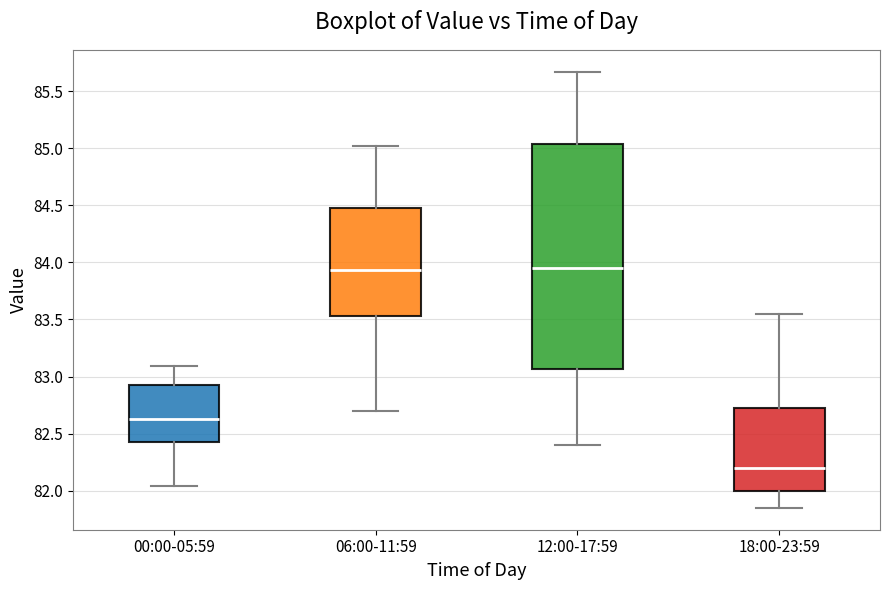

Comparing the boxes themselves (not the whiskers), which one is the tallest?

12:00-17:59